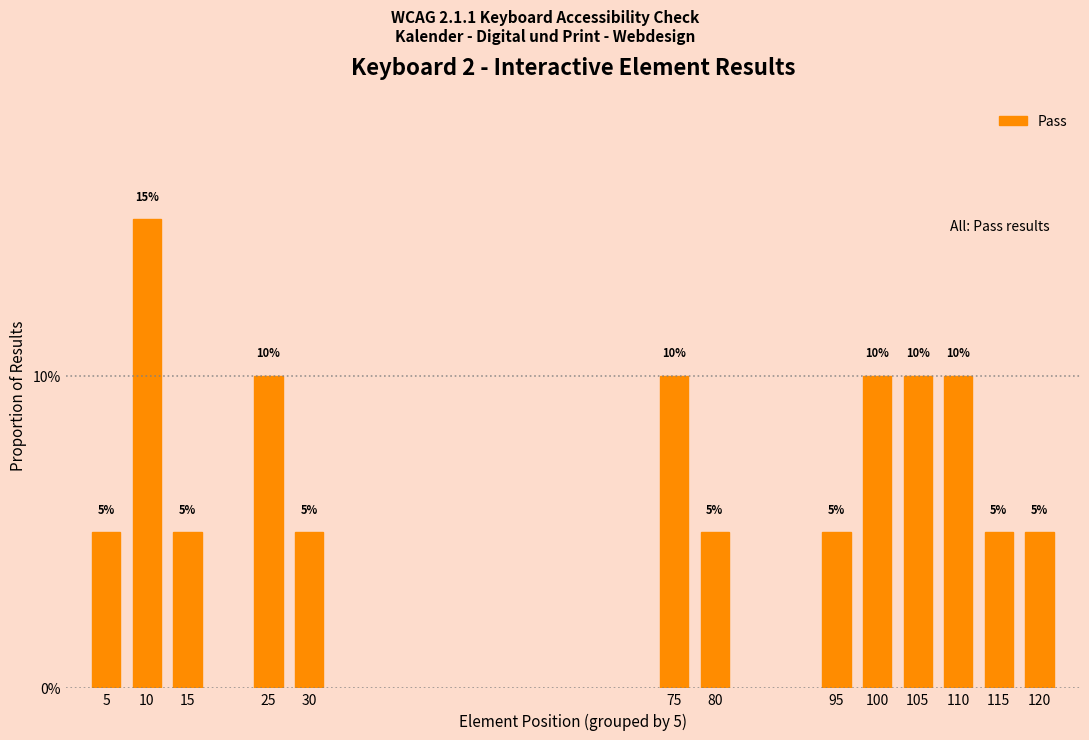

What is the sum of the values at 120 and 10?

0.2